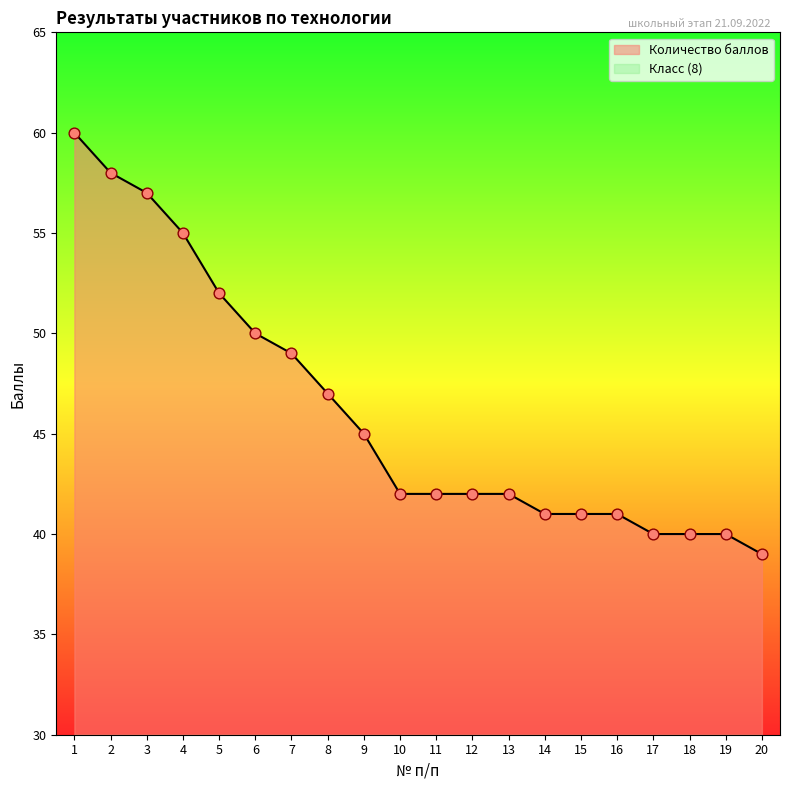

Approximately how many times larger is the value at 3 compared to 8?

1.2